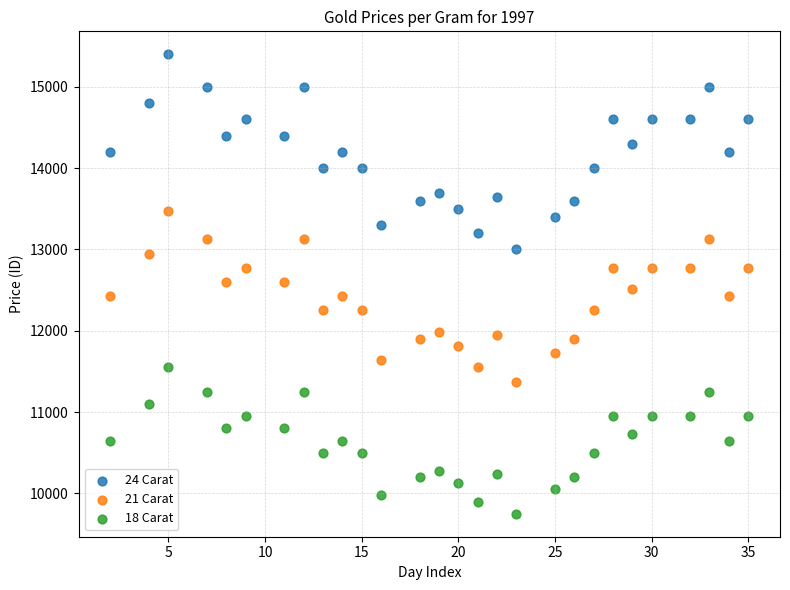

Which series has the widest spread of Y values?

24 Carat